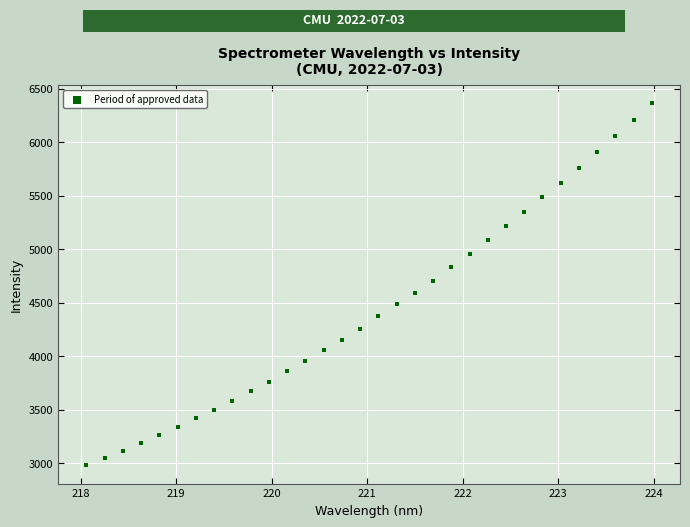

What is the range of Y values (max minus min)?

3385.4